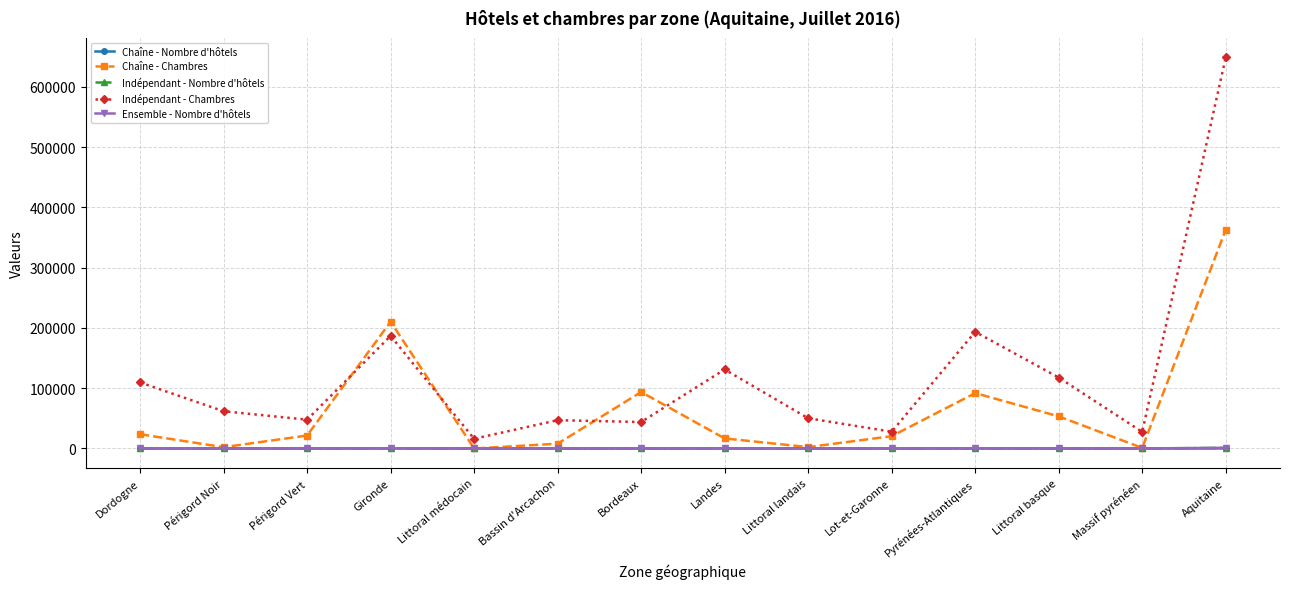

What is the minimum value for Indépendant - Chambres?

16120